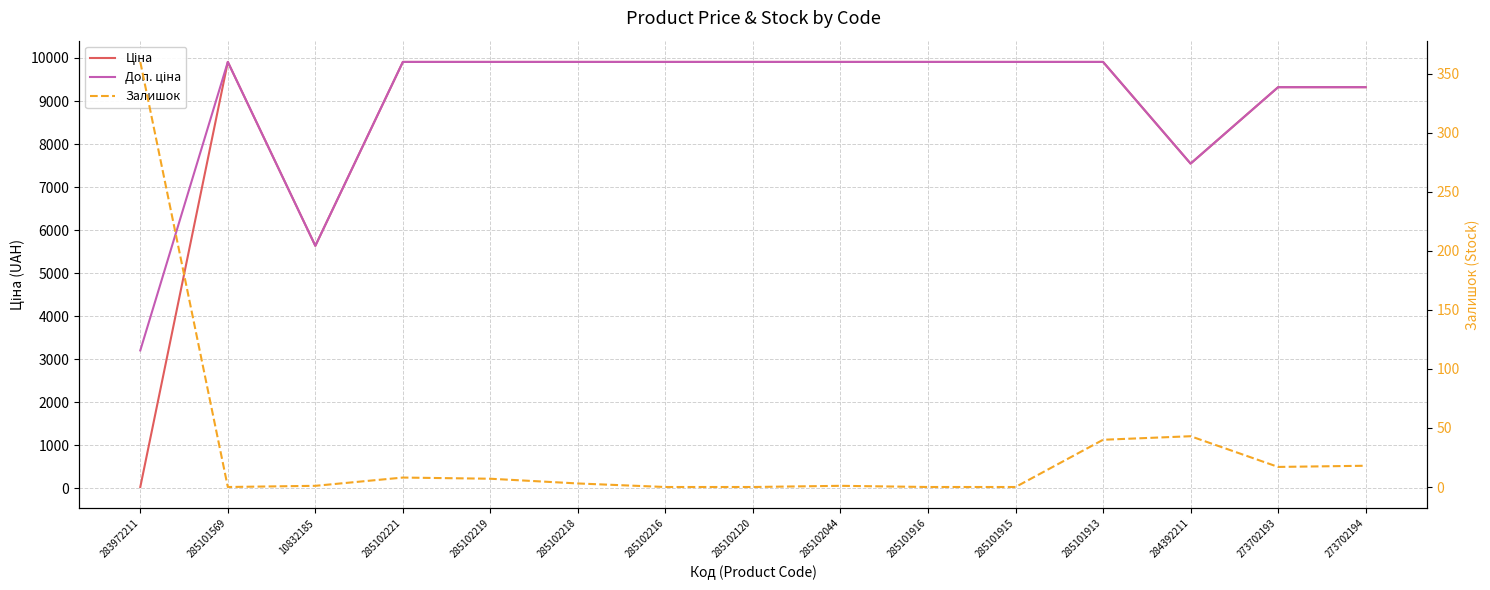

True or false: Залишок and Доп. ціна cross at least once.

False